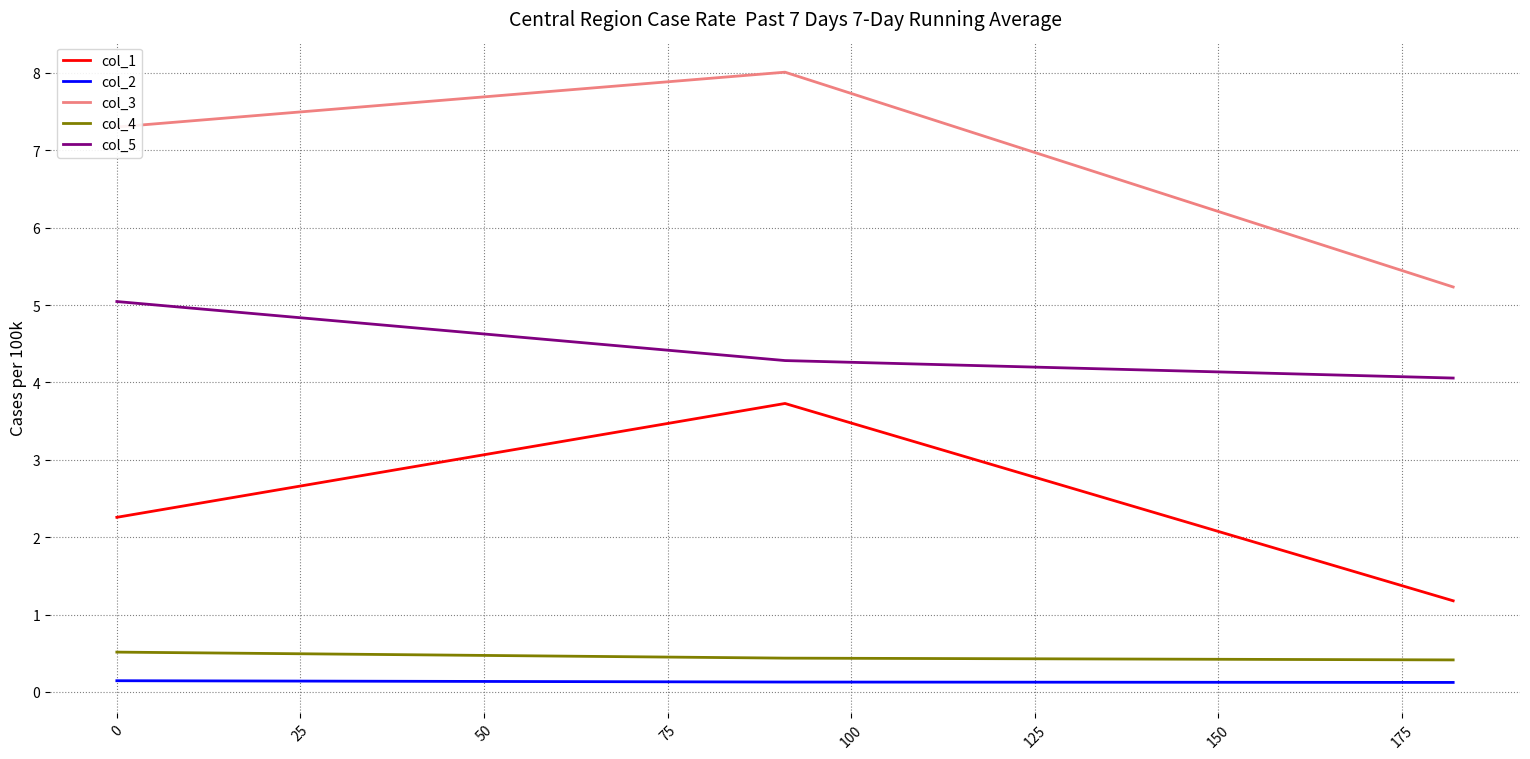

Which series has the largest range (max minus min)?

col_3